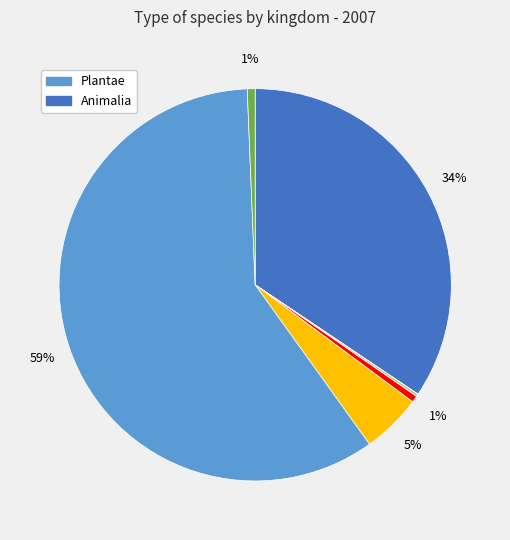

Is there any slice that represents more than half of the pie?

Yes